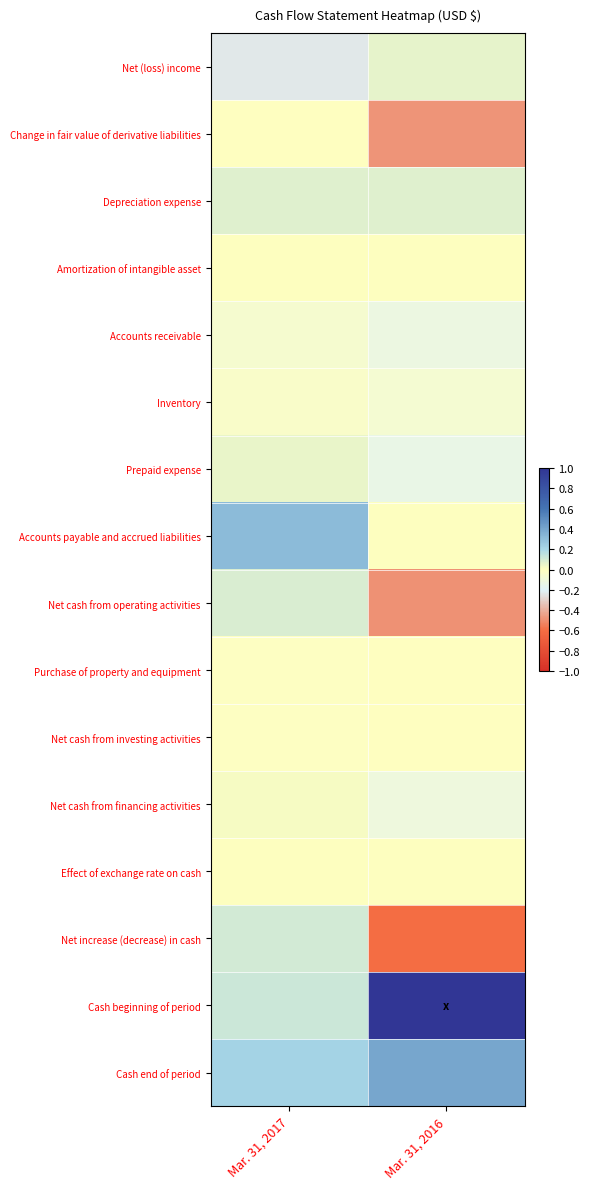

What is the total value across all series at Mar. 31, 2016?

-0.4